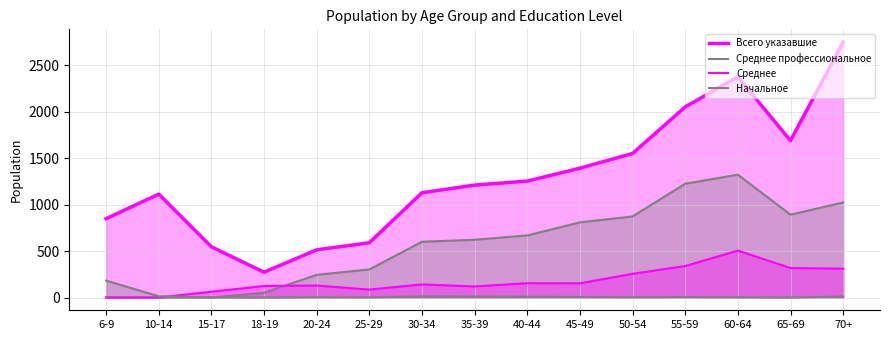

True or false: Начальное and Всего указавшие cross at least once.

False